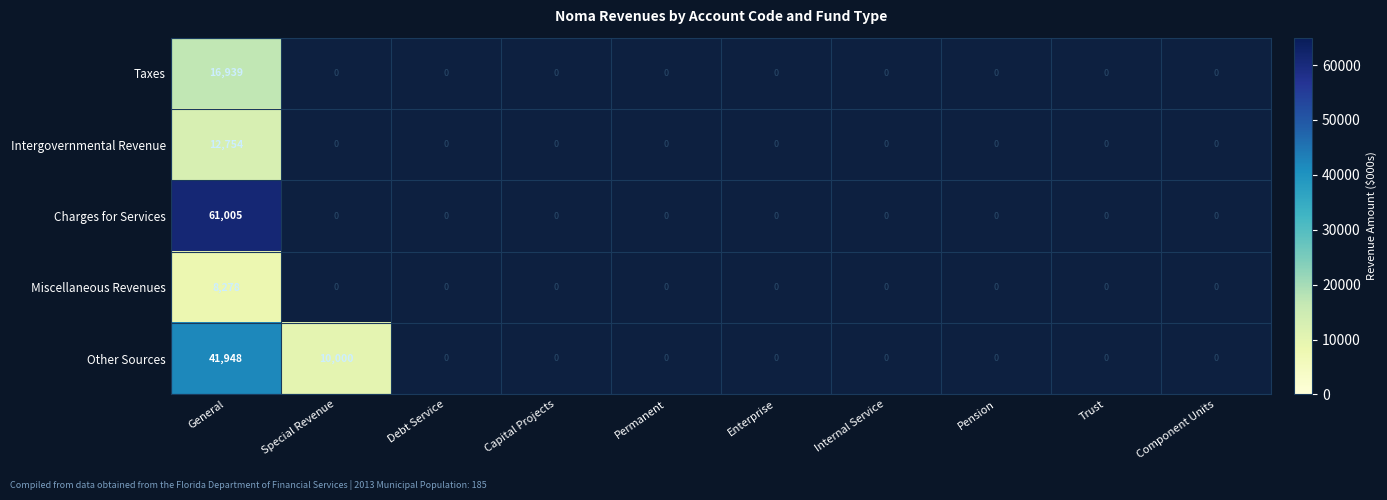

The value of Other Sources at Special Revenue is 2649. True or false?

False